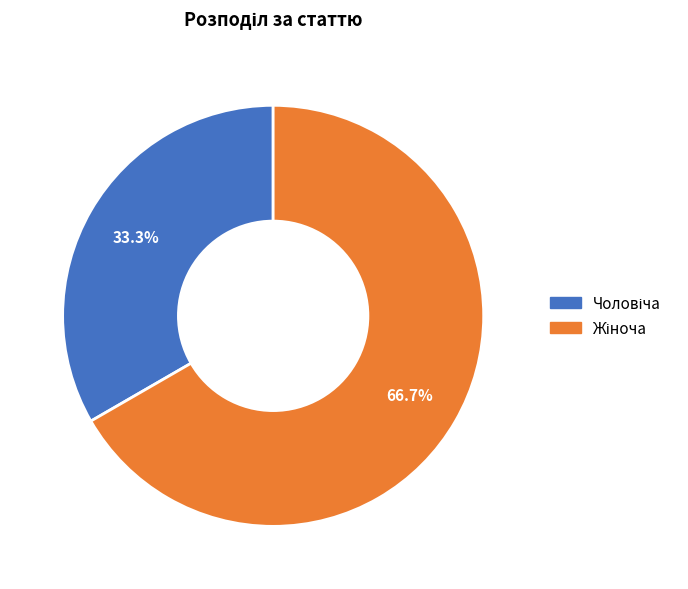

What percentage is the Чоловіча slice, to the nearest percent?

33%